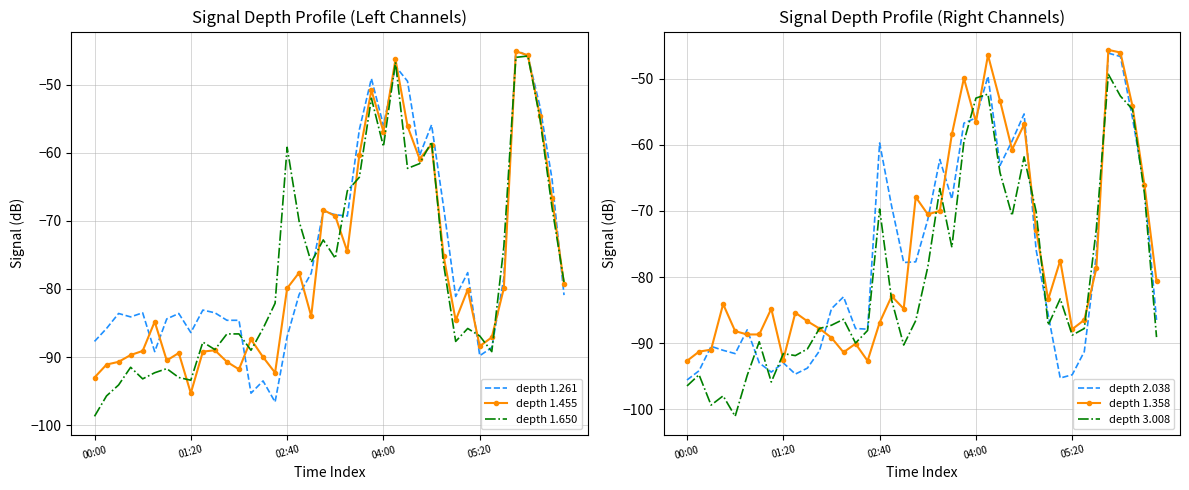

What is the difference between the second highest and second lowest values in the depth 1.650 series?

49.7